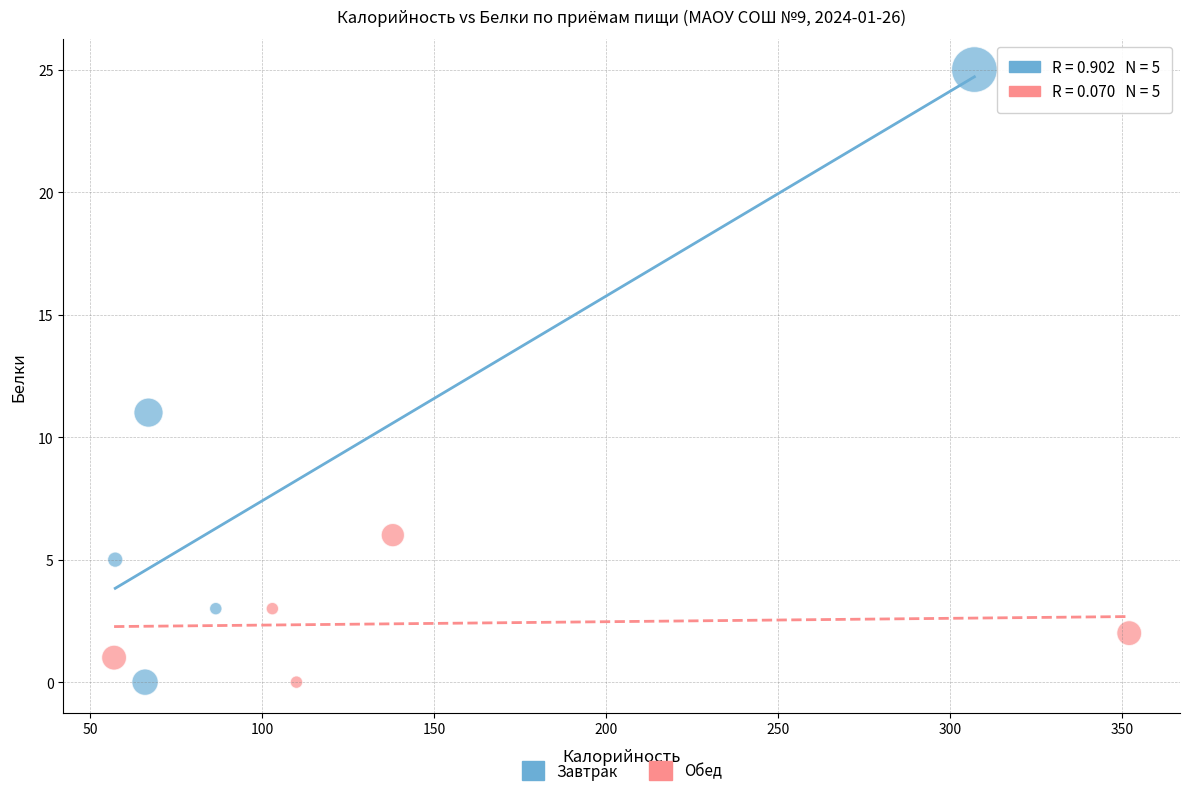

Which series reaches the maximum Y coordinate?

Завтрак